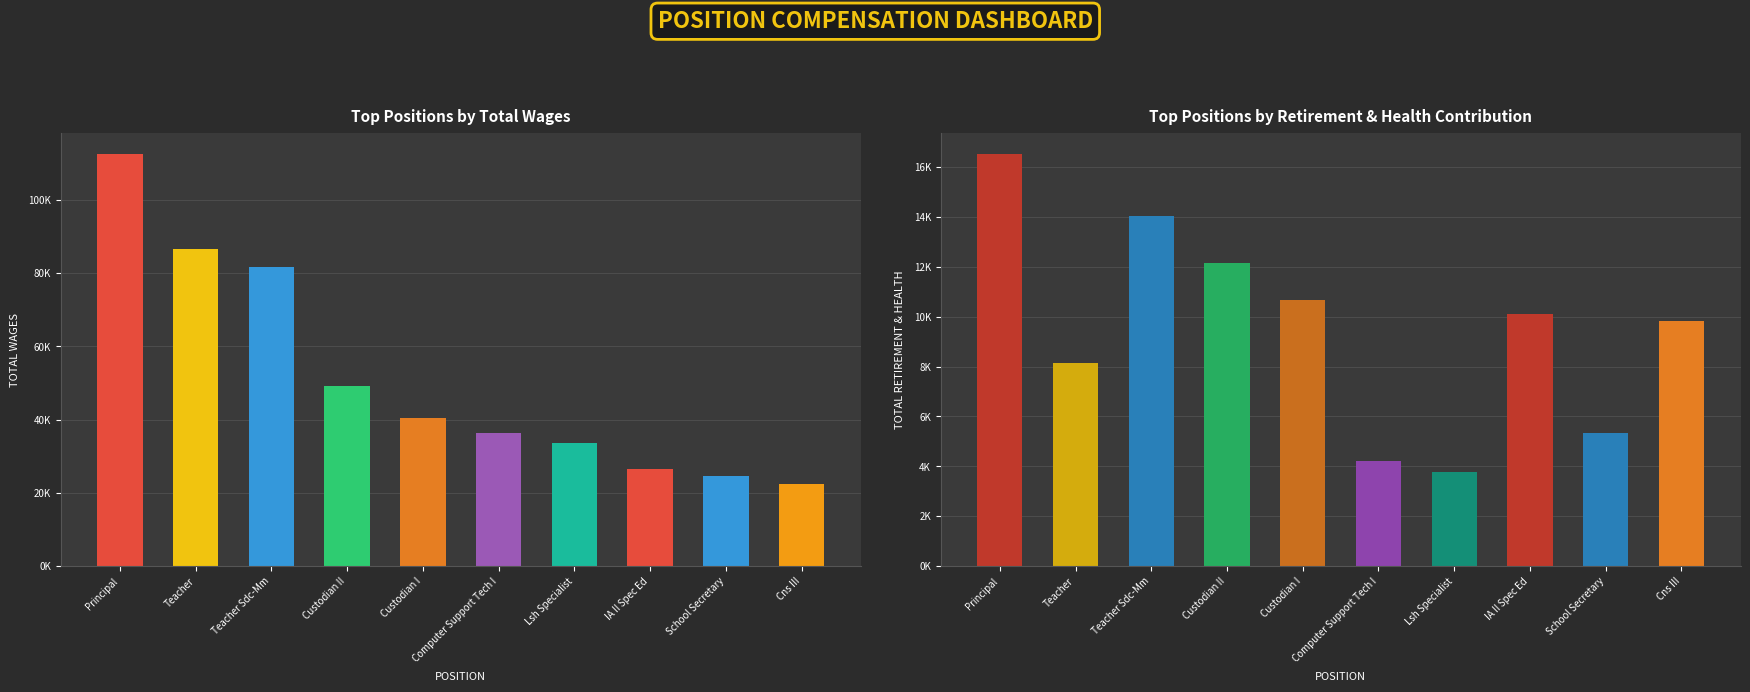

What is the difference between the maximum and minimum values in the Total Wages series?

90221